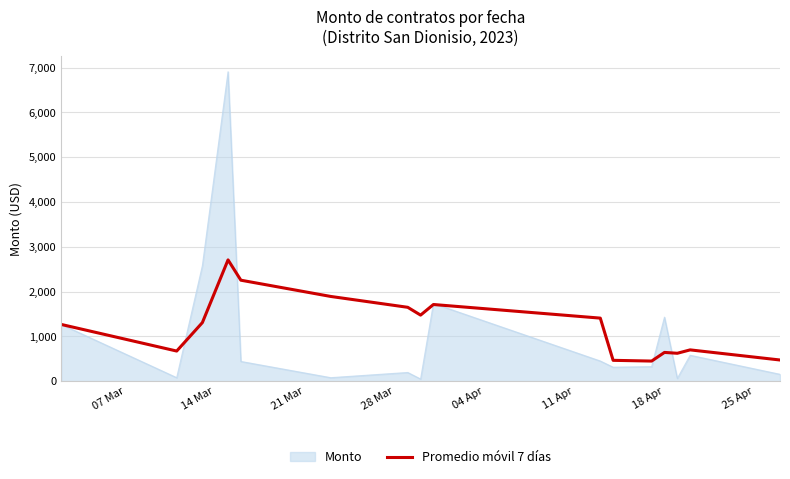

What is the maximum value for Promedio móvil 7 días?

2707.7